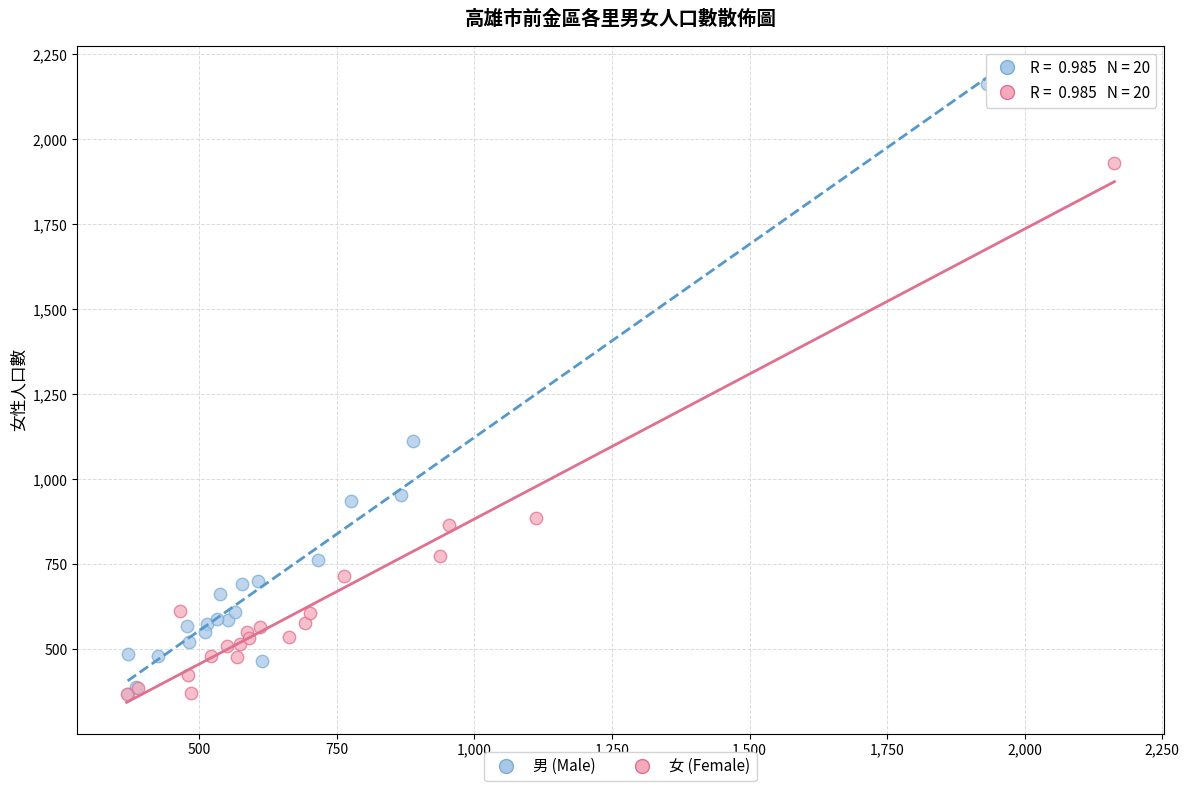

Which series has the widest spread of Y values?

男 (Male)